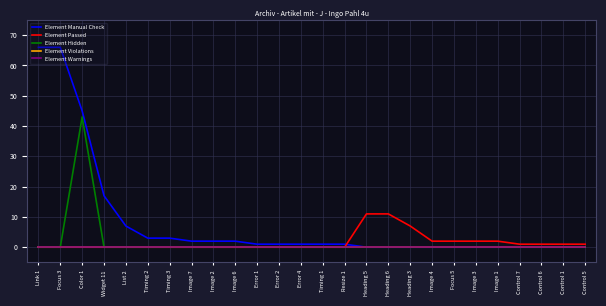

Reading left to right, list all the values displayed in this chart.

Element Manual Check: Link 1=66	Focus 3=66	Color 1=45	Widget 11=17	List 2=7	Timing 2=3	Timing 3=3	Image 7=2	Image 2=2	Image 6=2	Error 1=1	Error 2=1	Error 4=1	Timing 1=1	Resize 1=1	Heading 5=0	Heading 6=0	Heading 3=0	Image 4=0	Focus 5=0	Image 3=0	Image 1=0	Control 7=0	Control 6=0	Control 1=0	Control 5=0
Element Passed: Link 1=0	Focus 3=0	Color 1=0	Widget 11=0	List 2=0	Timing 2=0	Timing 3=0	Image 7=0	Image 2=0	Image 6=0	Error 1=0	Error 2=0	Error 4=0	Timing 1=0	Resize 1=0	Heading 5=11	Heading 6=11	Heading 3=7	Image 4=2	Focus 5=2	Image 3=2	Image 1=2	Control 7=1	Control 6=1	Control 1=1	Control 5=1
Element Hidden: Link 1=0	Focus 3=0	Color 1=43	Widget 11=0	List 2=0	Timing 2=0	Timing 3=0	Image 7=0	Image 2=0	Image 6=0	Error 1=0	Error 2=0	Error 4=0	Timing 1=0	Resize 1=0	Heading 5=0	Heading 6=0	Heading 3=0	Image 4=0	Focus 5=0	Image 3=0	Image 1=0	Control 7=0	Control 6=0	Control 1=0	Control 5=0
Element Violations: Link 1=0	Focus 3=0	Color 1=0	Widget 11=0	List 2=0	Timing 2=0	Timing 3=0	Image 7=0	Image 2=0	Image 6=0	Error 1=0	Error 2=0	Error 4=0	Timing 1=0	Resize 1=0	Heading 5=0	Heading 6=0	Heading 3=0	Image 4=0	Focus 5=0	Image 3=0	Image 1=0	Control 7=0	Control 6=0	Control 1=0	Control 5=0
Element Warnings: Link 1=0	Focus 3=0	Color 1=0	Widget 11=0	List 2=0	Timing 2=0	Timing 3=0	Image 7=0	Image 2=0	Image 6=0	Error 1=0	Error 2=0	Error 4=0	Timing 1=0	Resize 1=0	Heading 5=0	Heading 6=0	Heading 3=0	Image 4=0	Focus 5=0	Image 3=0	Image 1=0	Control 7=0	Control 6=0	Control 1=0	Control 5=0